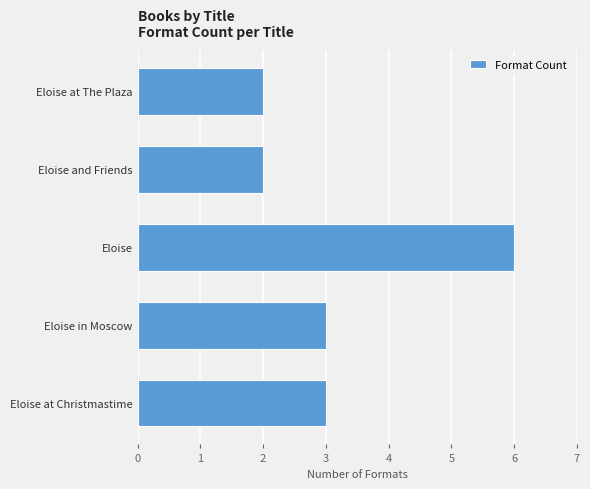

What is the difference between the second highest and minimum values?

1